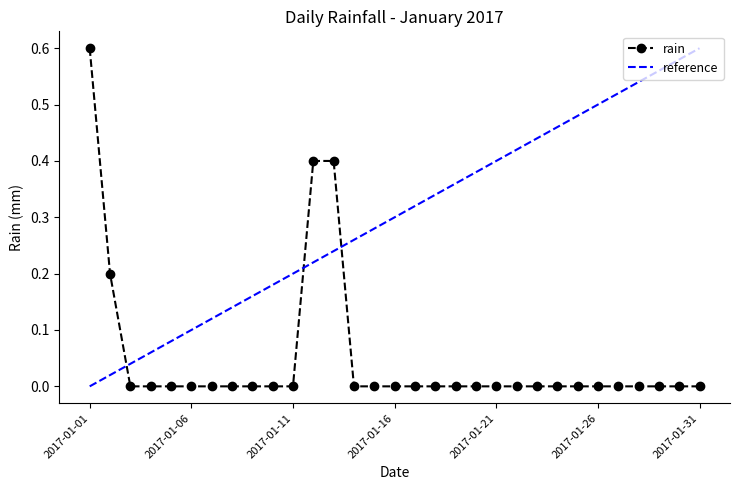

True or false: the data shows 0.0 at 2017-01-14.

True